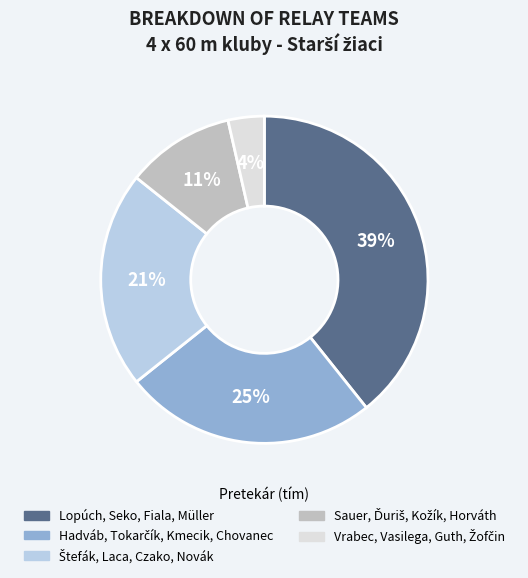

To the nearest percent, what is the average slice percentage?

20%